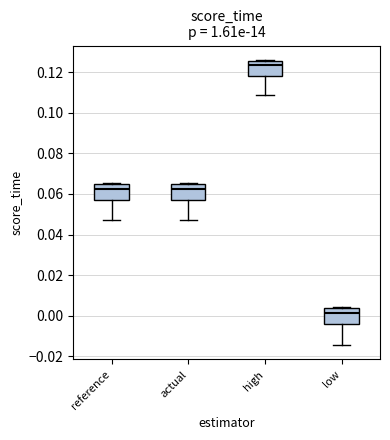

Reading left to right, read every box against the y-axis: the position of its median line, the range the box covers, and the ends of its whiskers. The values are not printed on the chart, so give them approximately, as read against the axis.

reference: median 0.062, box 0.058 to 0.064, whiskers 0.048 to 0.066
actual: median 0.062, box 0.058 to 0.064, whiskers 0.048 to 0.066
high: median 0.124, box 0.118 to 0.126, whiskers 0.108 to 0.126
low: median 0.002, box -0.004 to 0.004, whiskers -0.014 to 0.004